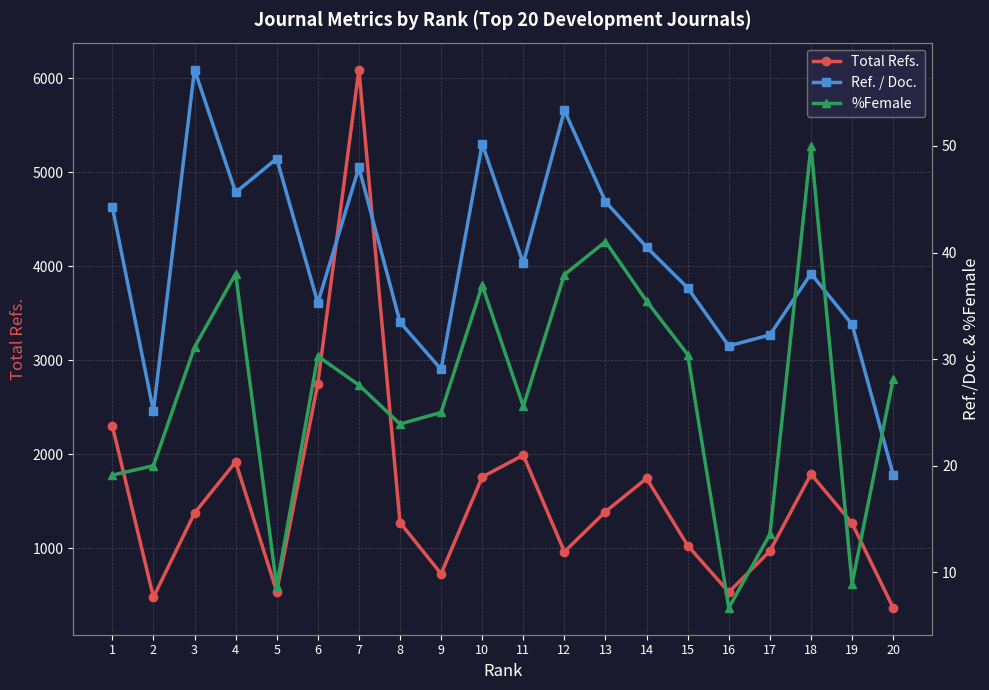

The value of %Female at 19 is 12.3. True or false?

False